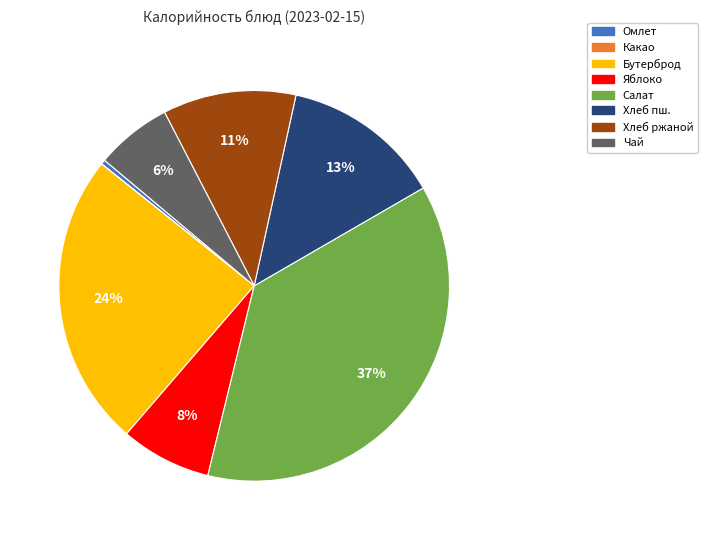

Is there a majority slice in this chart?

No